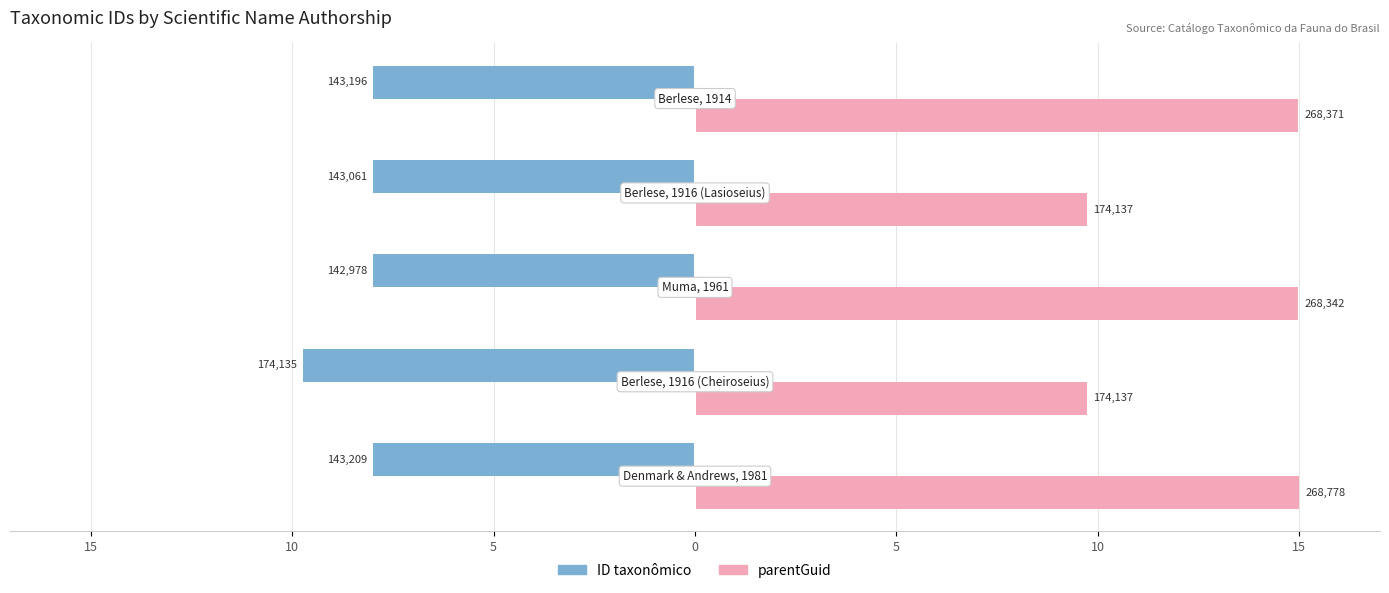

What are all the series names shown in the legend?

ID taxonômico, parentGuid